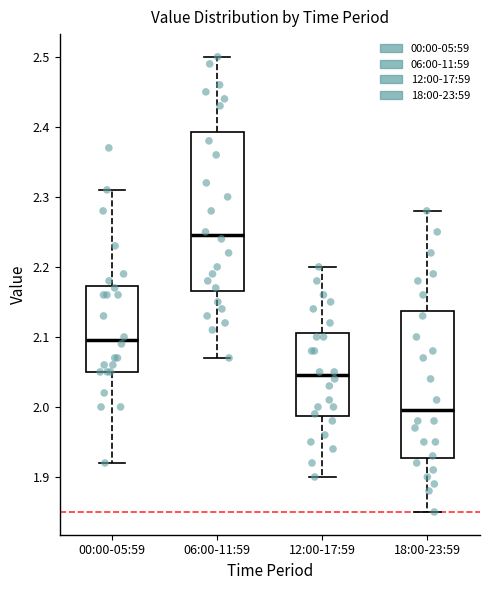

Comparing the boxes themselves (not the whiskers), which one is the tallest?

06:00-11:59